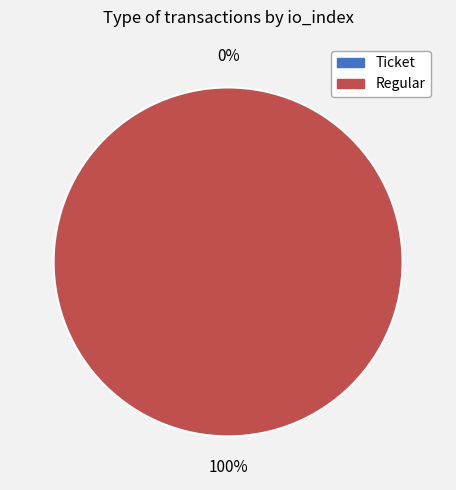

What percentage is the Regular slice, to the nearest percent?

100%